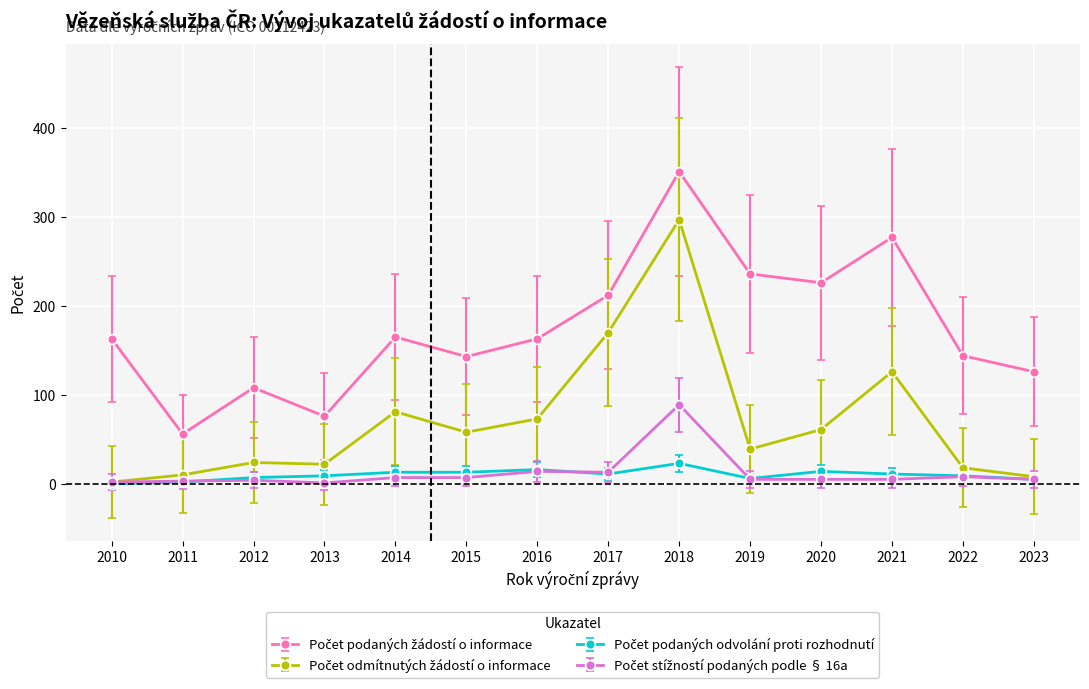

What is the maximum value shown in the chart?

351